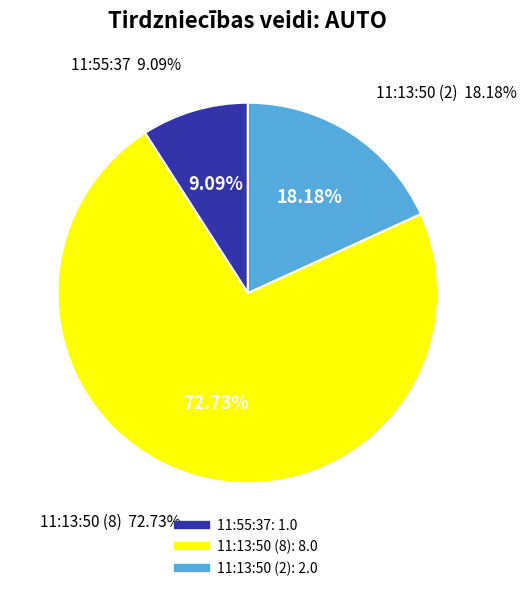

To the nearest percent, what is the difference between the largest and smallest slice percentages?

64%